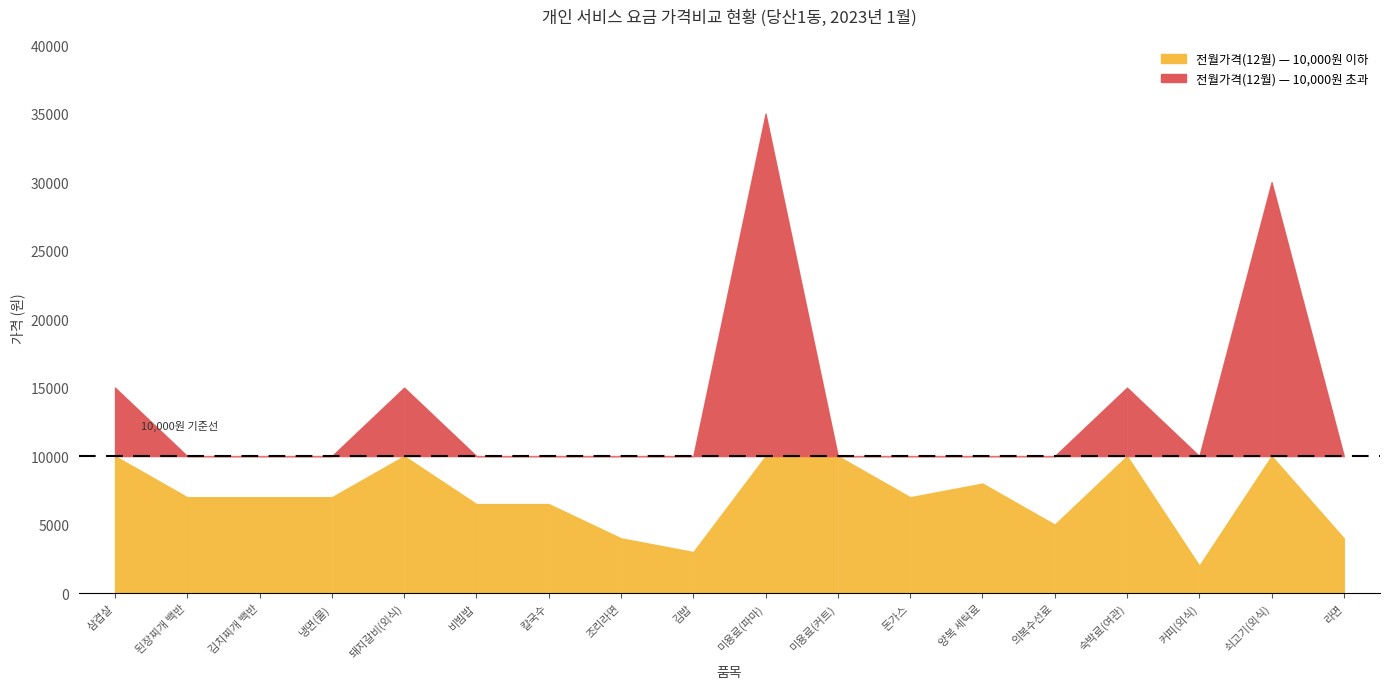

Where is the first local maximum for 전월가격(12월)?

돼지갈비(외식)